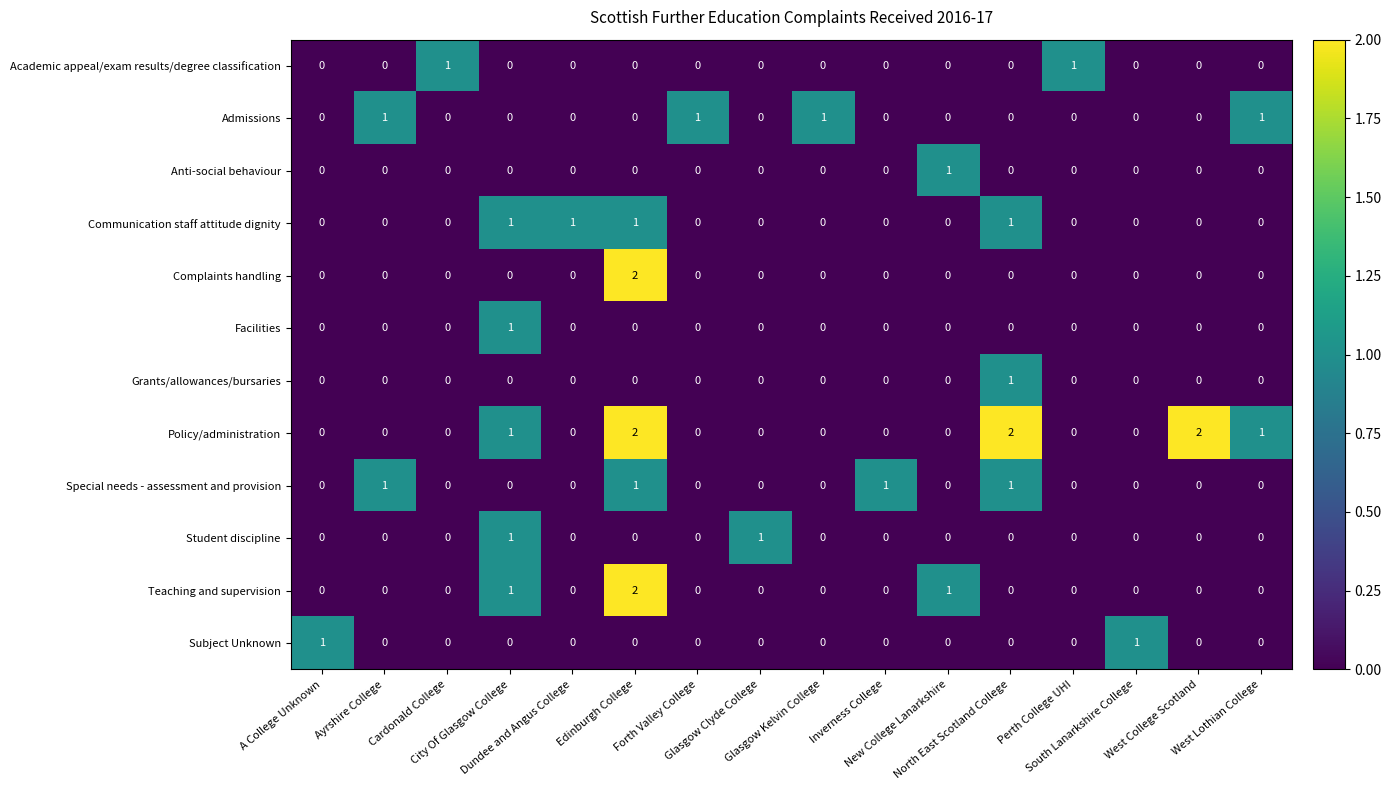

What is the sum of all Admissions values?

4